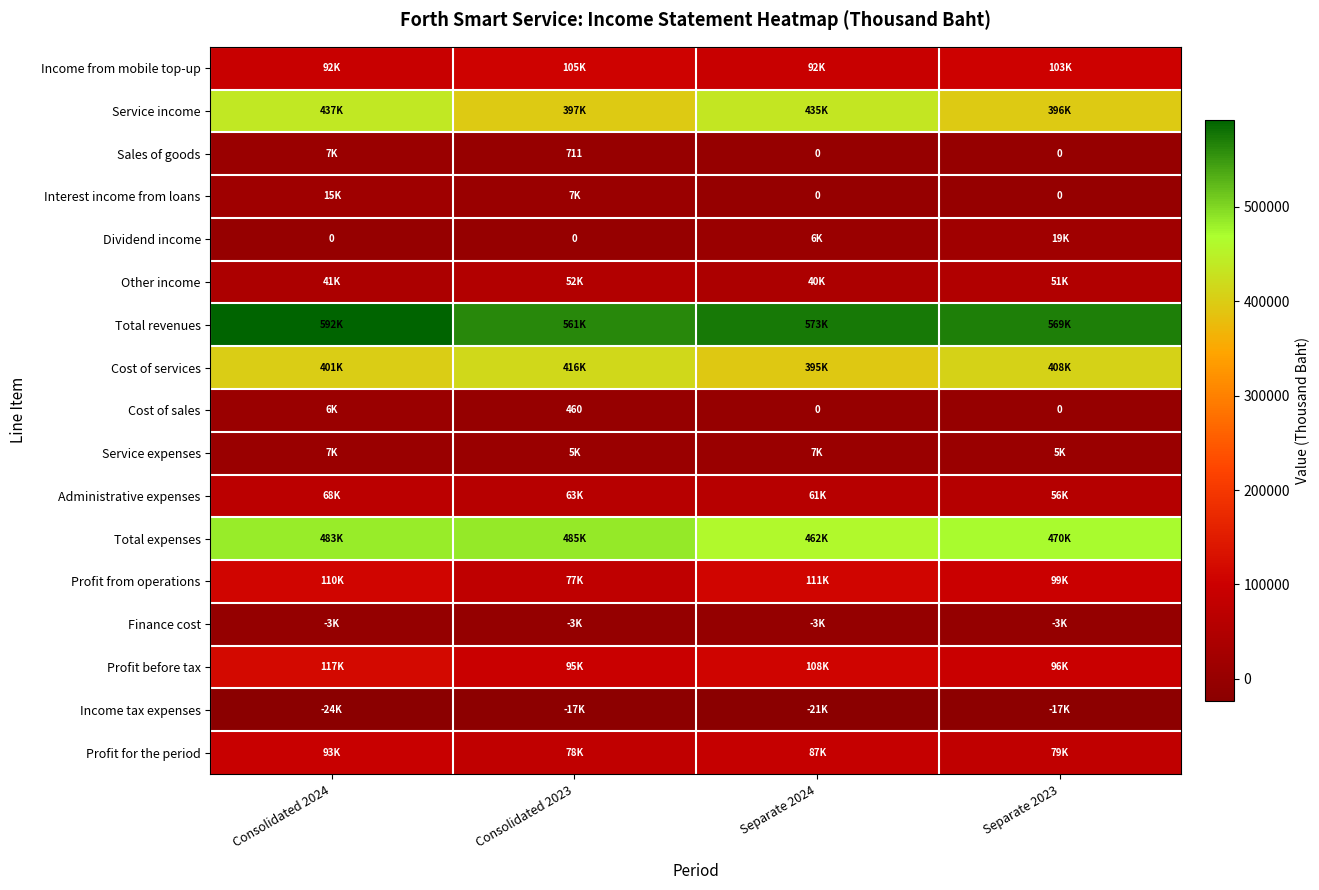

The Cost of sales series shows 302 at Consolidated 2023. True or false?

False